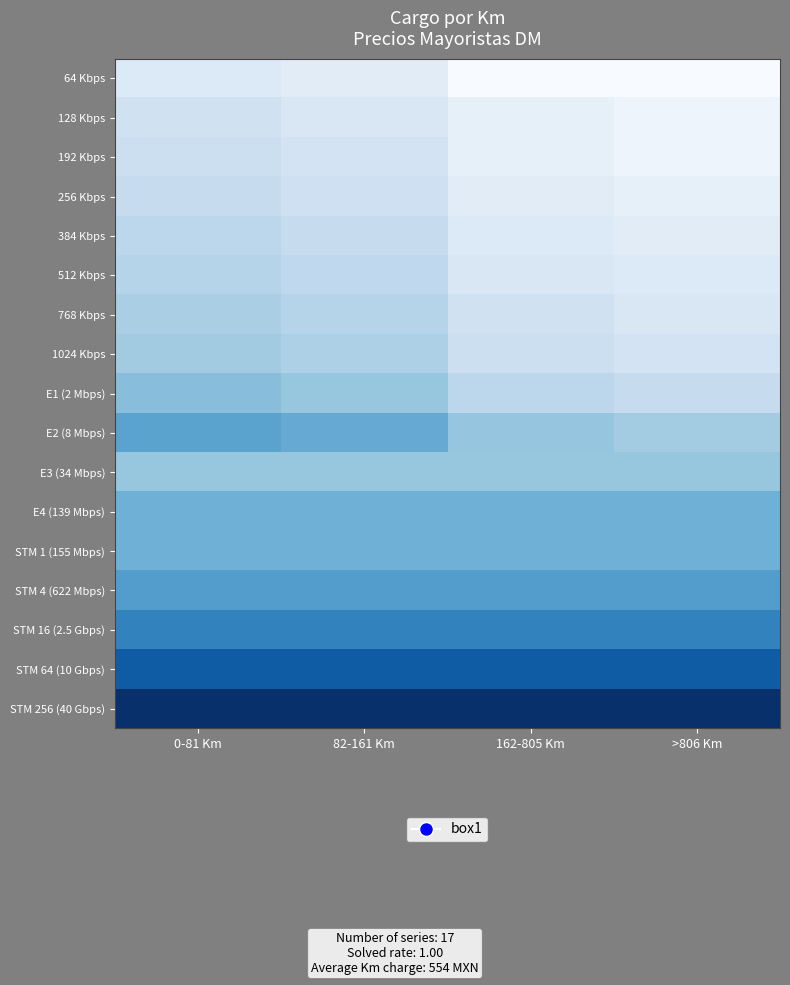

What is the greatest value displayed?

8.9